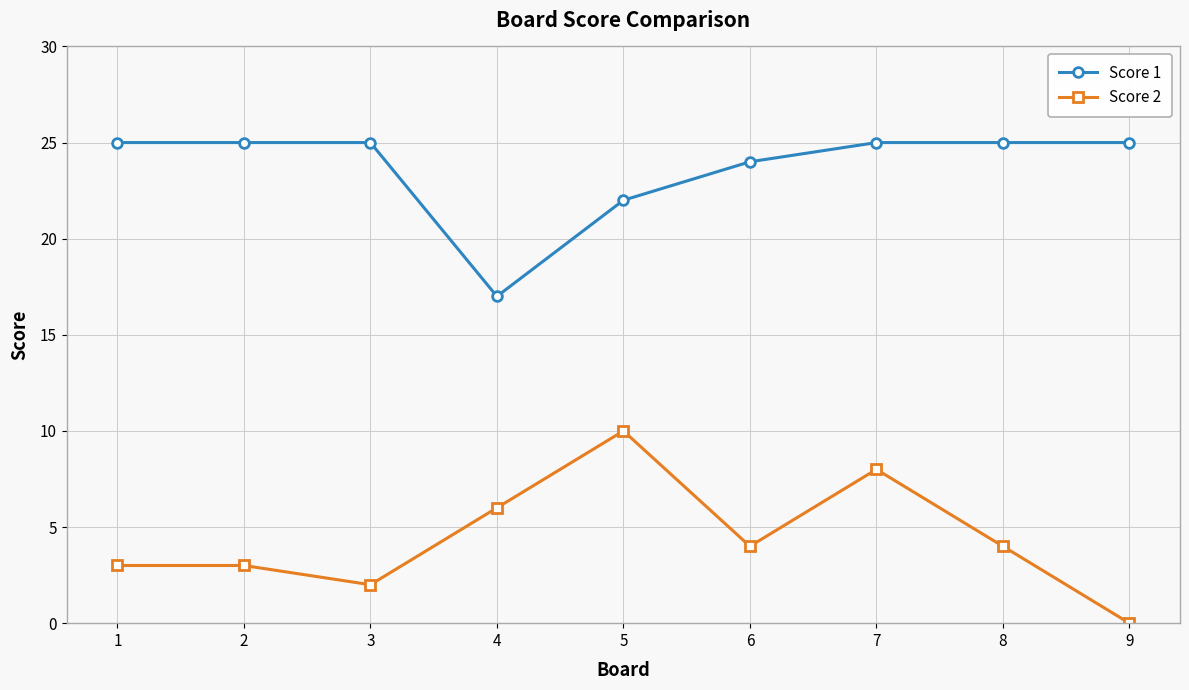

Does the chart have visible grid lines?

Yes